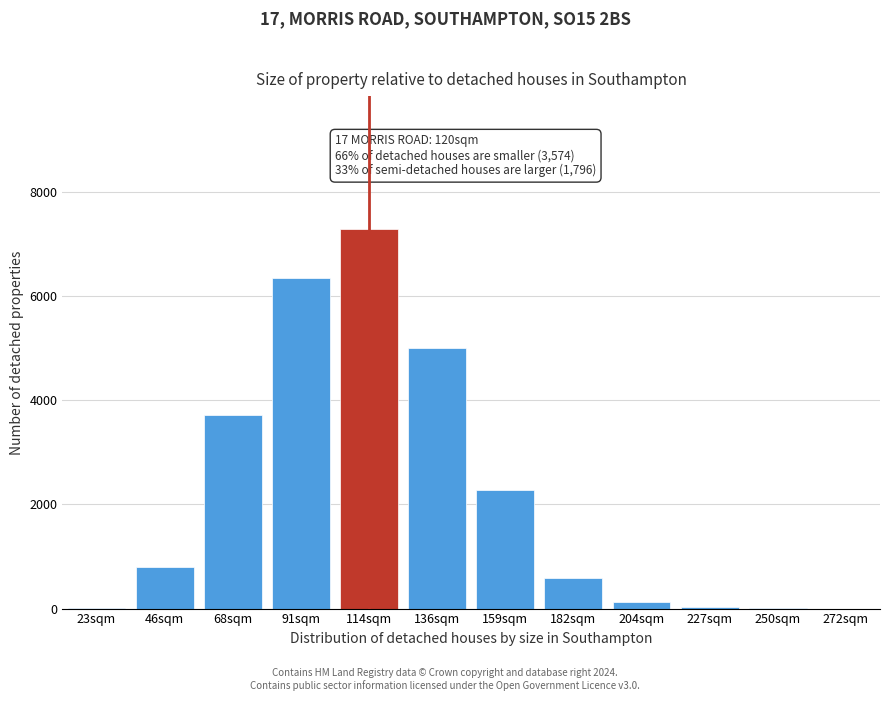

True or false: the data shows 118 at 204sqm.

True